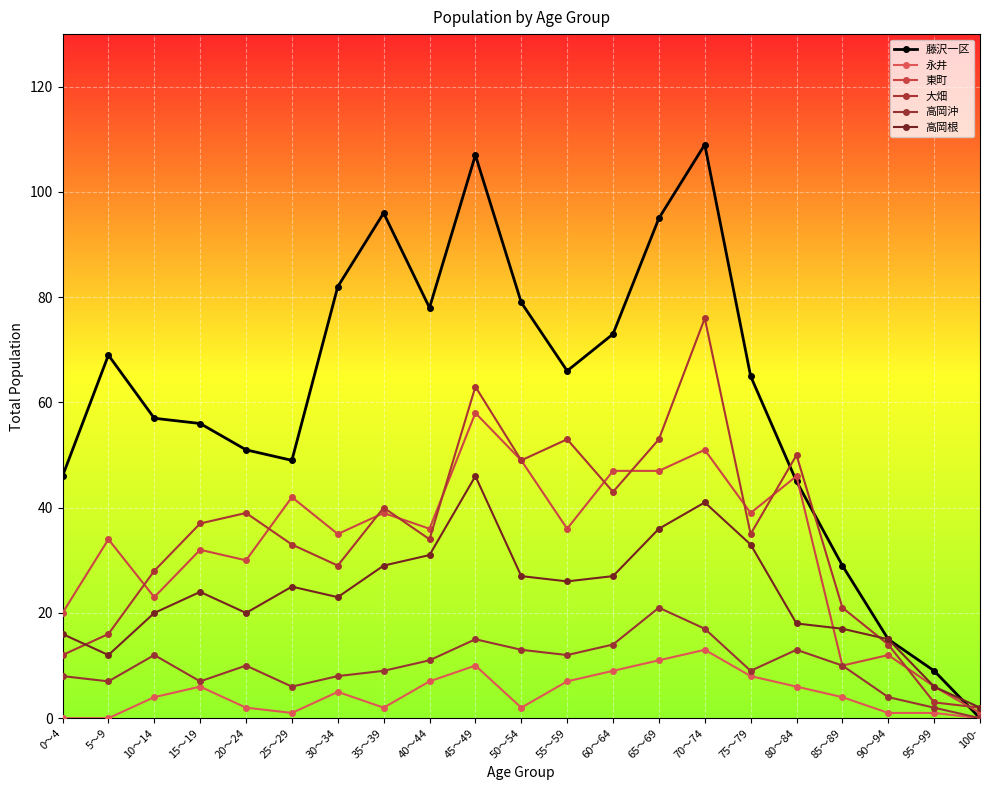

At 70～74, list the series in order from largest to smallest.

藤沢一区, 大畑, 東町, 高岡根, 高岡沖, 永井